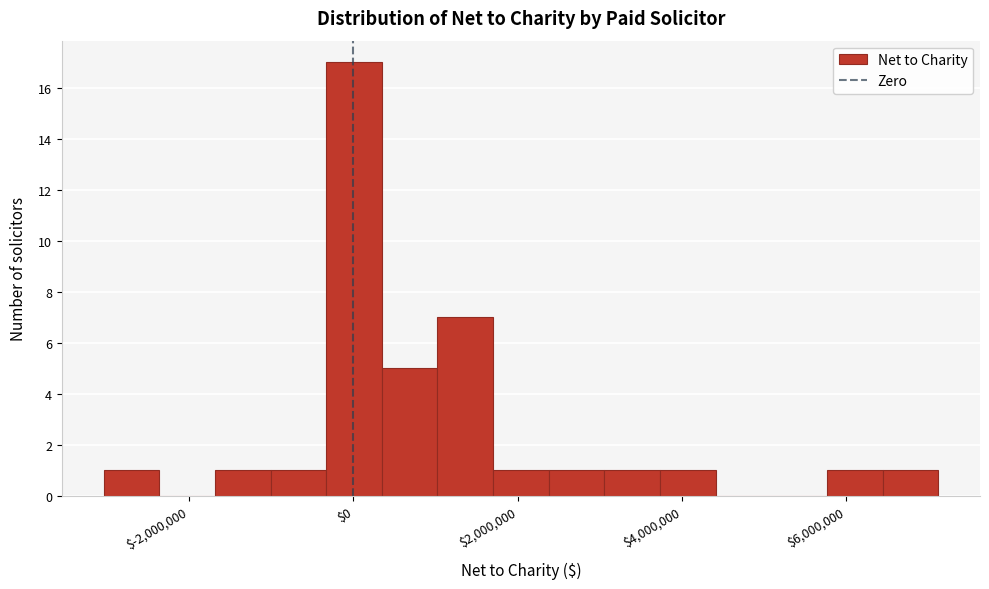

Read against the x-axis, roughly where is the centre of the tallest bar?

0